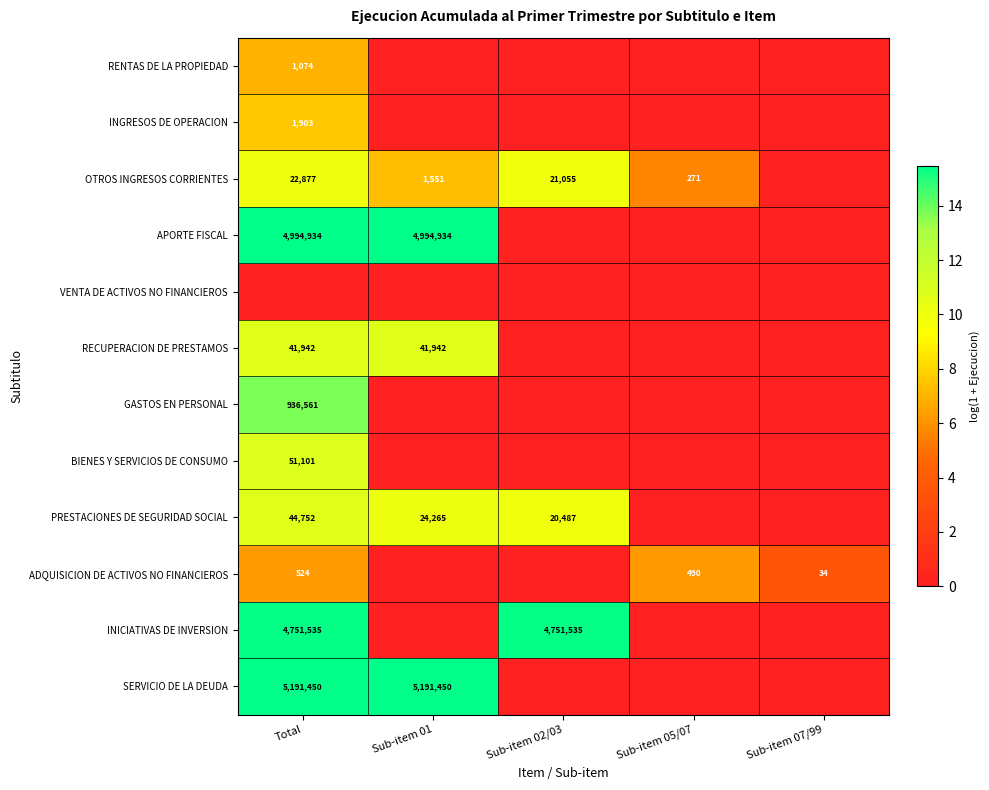

The value of OTROS INGRESOS CORRIENTES at Sub-item 01 is 1551. True or false?

True